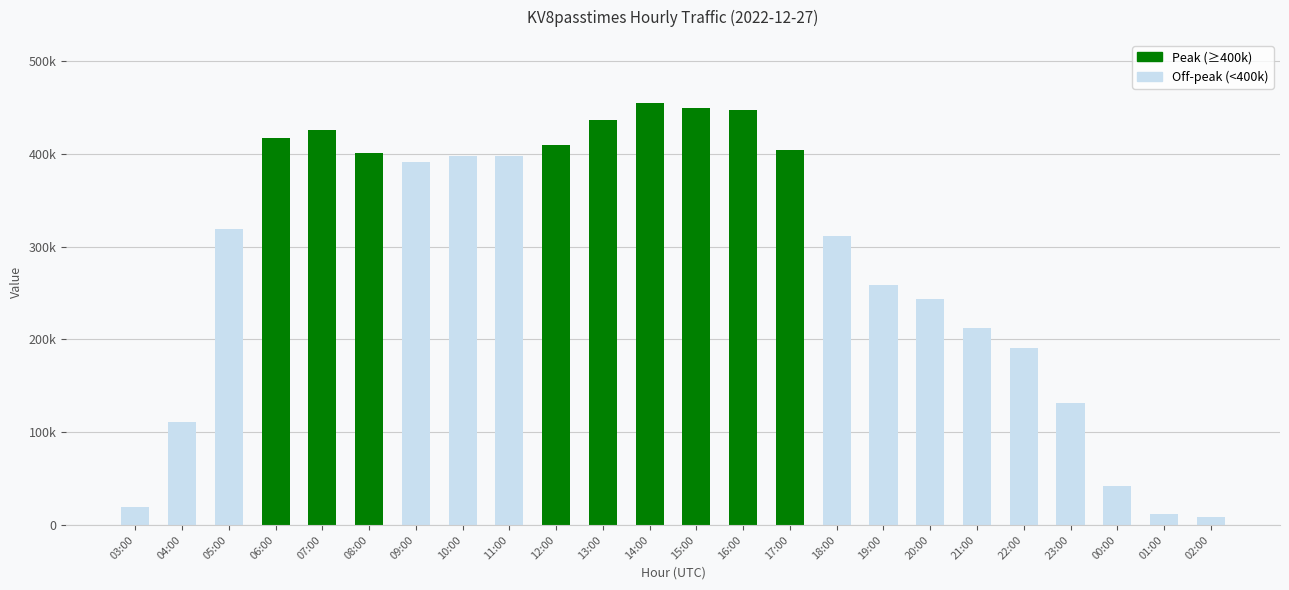

What is the label of the 17th bar from the left?

19:00